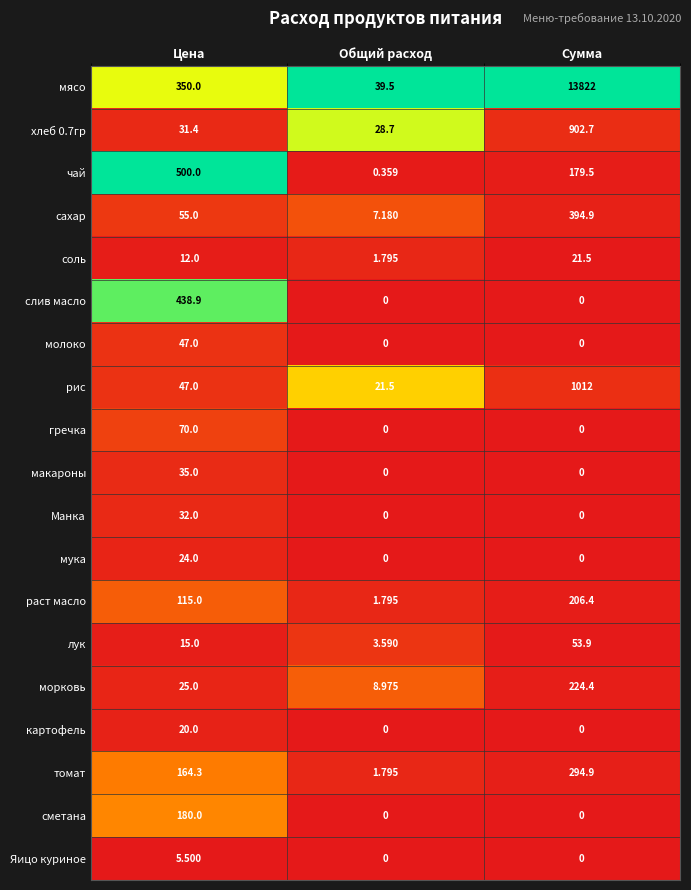

At which category is the sum across all series the highest?

Сумма